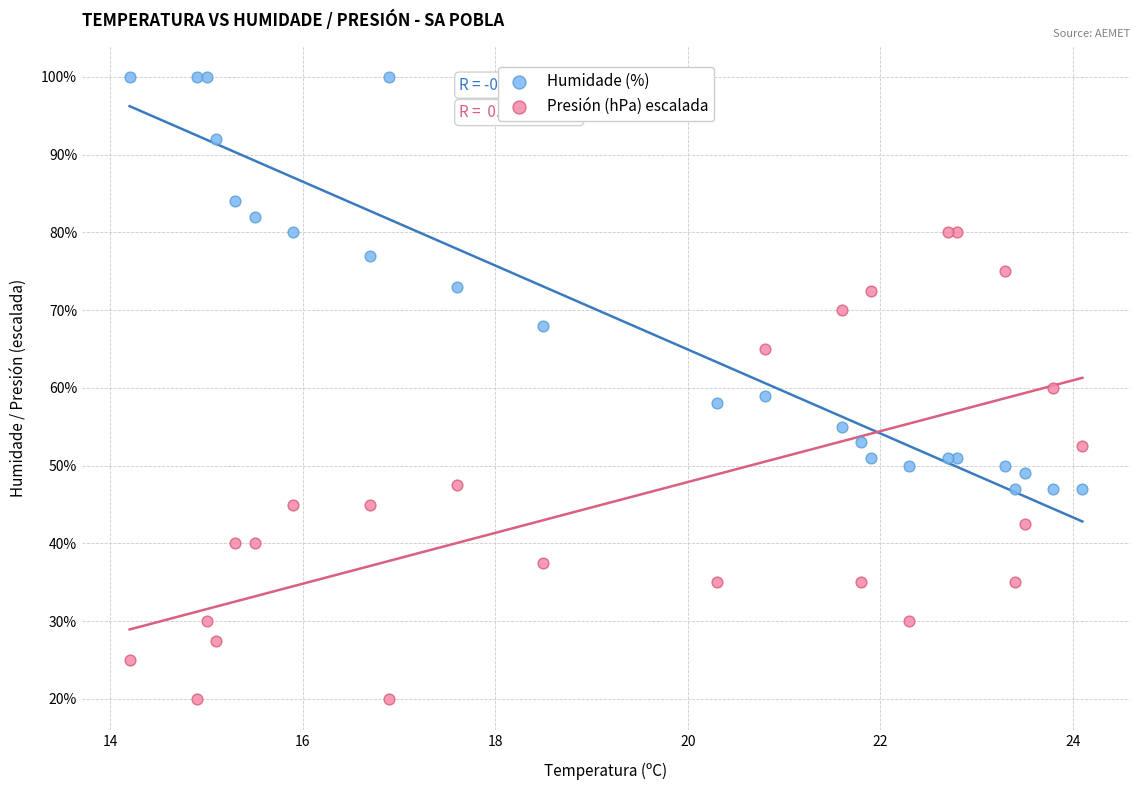

Which series contains the highest Y value?

Humidade (%)